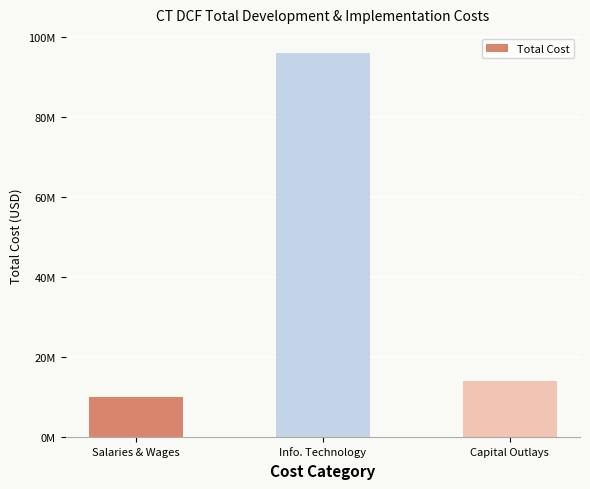

Are the bars horizontal?

No